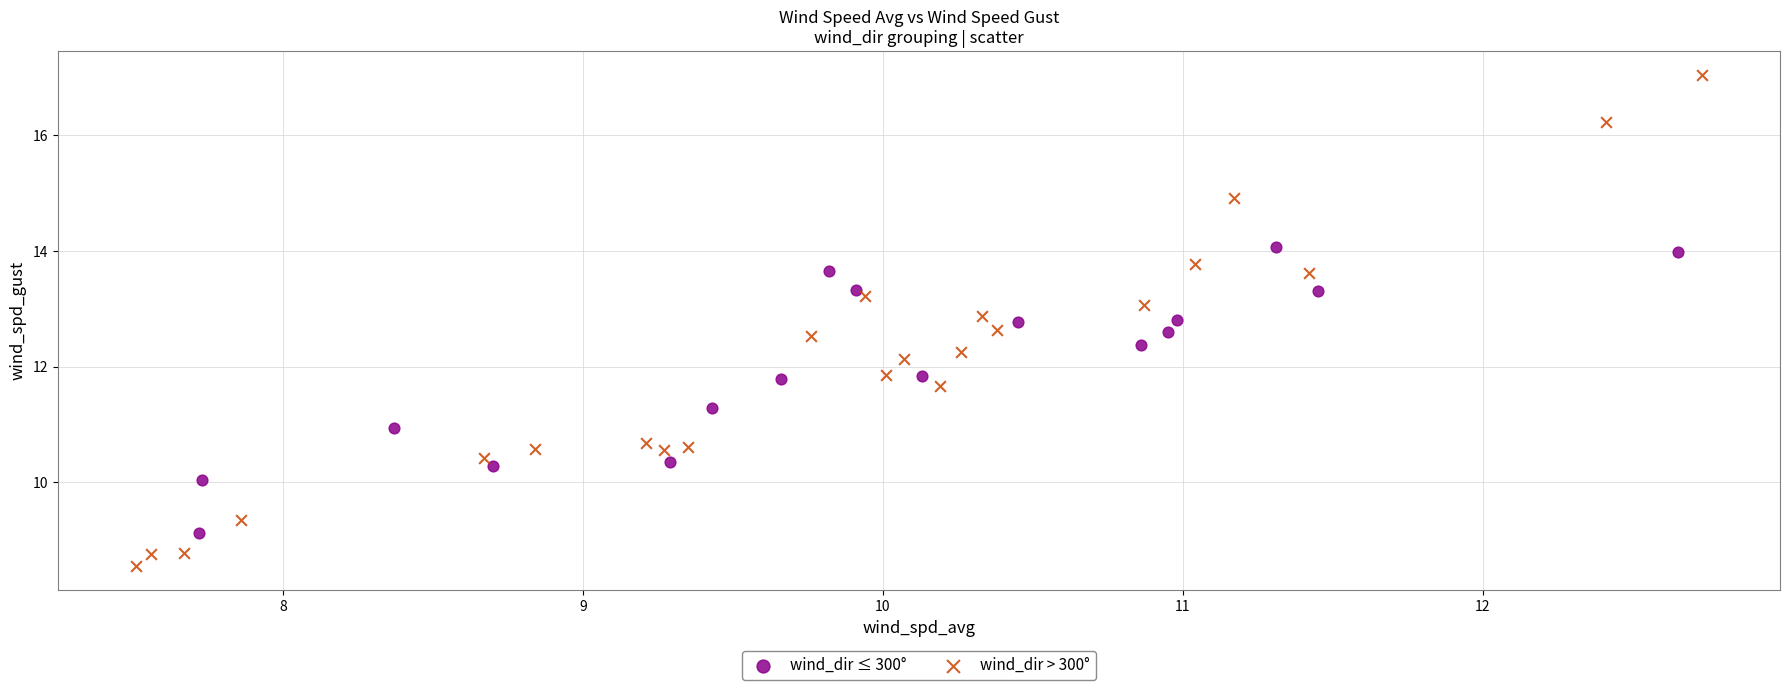

Which series reaches the minimum Y coordinate?

wind_dir > 300°